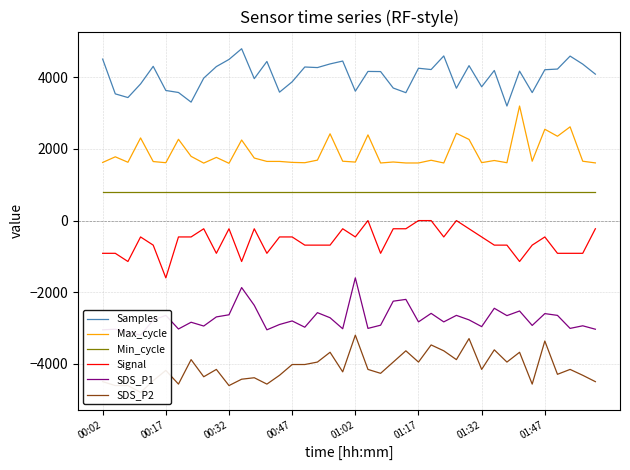

What is the value of the Min_cycle point at the 33rd from the left?

800.0